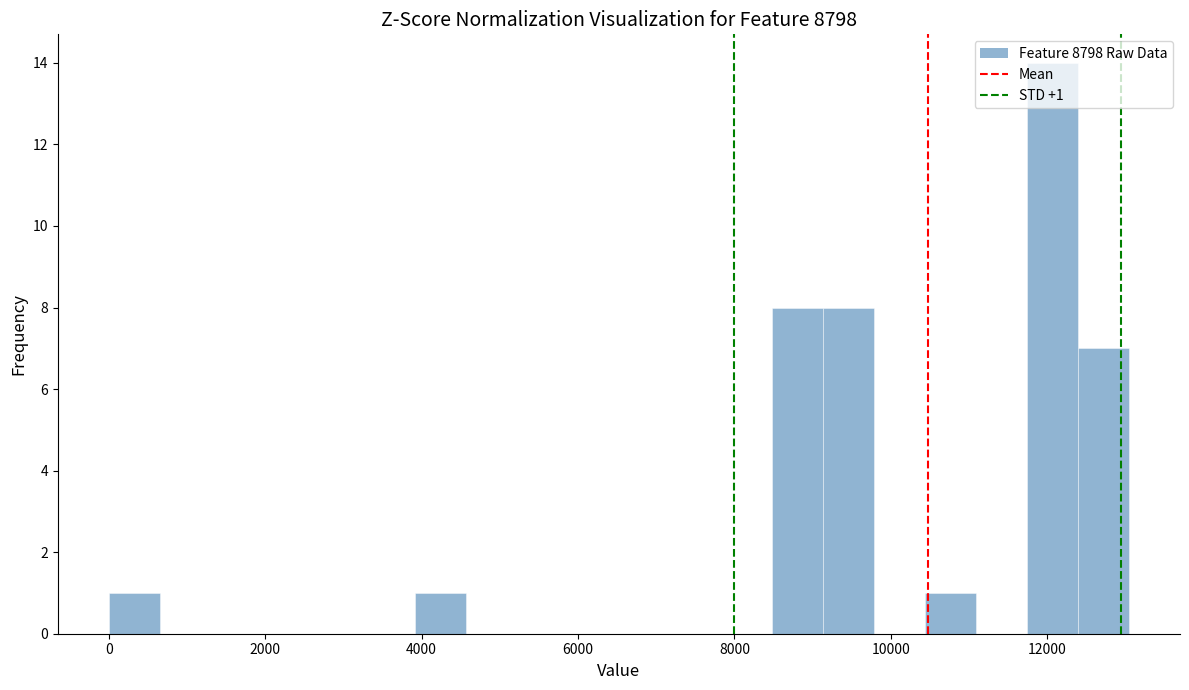

Around what value on the x-axis is the tallest bar? Give the approximate position of its centre, as read against the axis.

12000